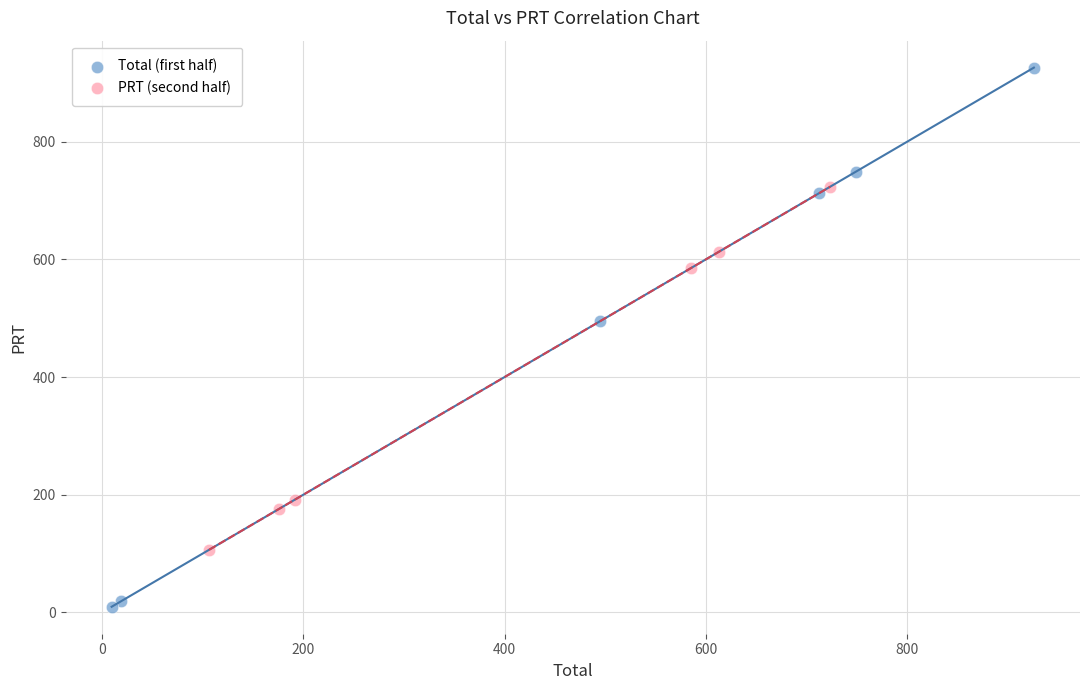

Which series has the largest Y range (max minus min)?

Total (first half)